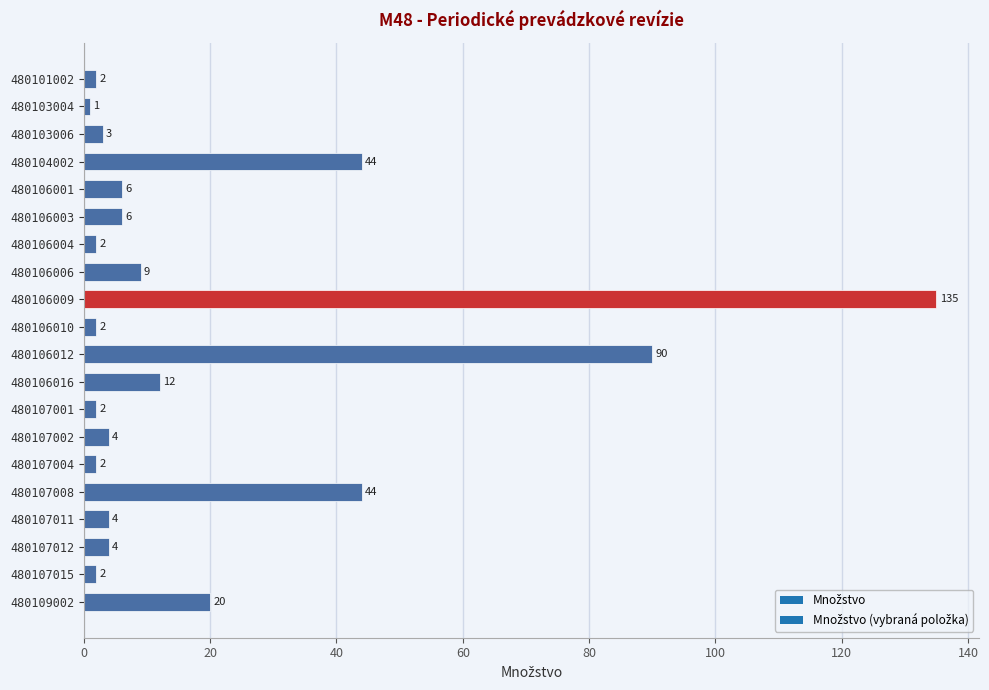

Is it true that the value at 480103004 is 1?

True